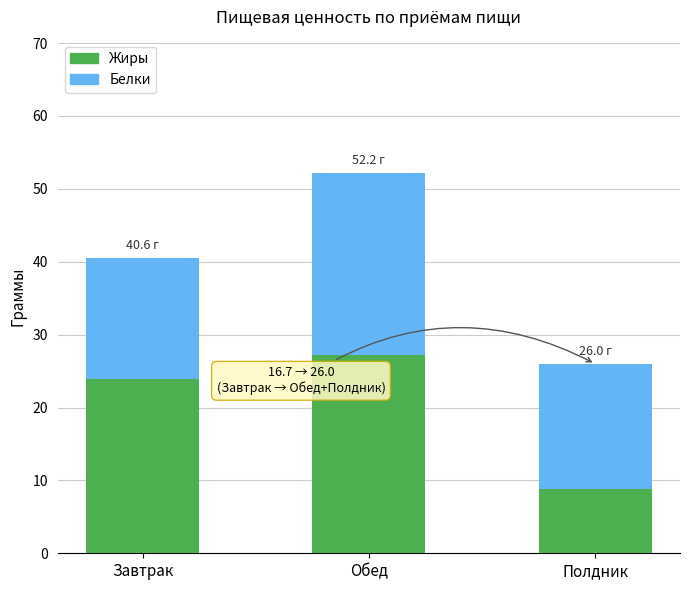

The Жиры series shows 27.1 at Обед. True or false?

True